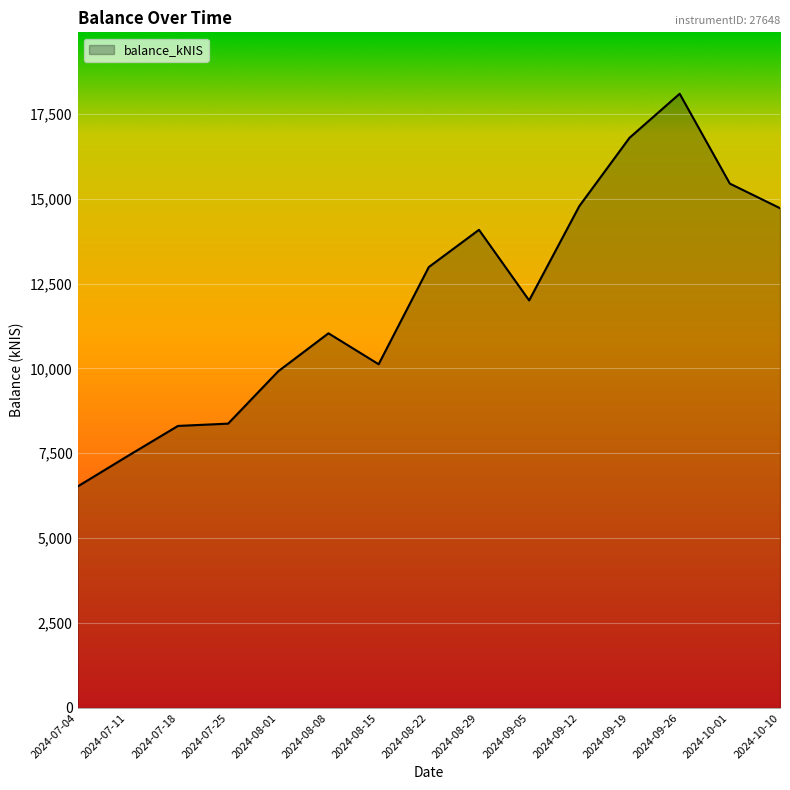

Where does the data first go above 12002?

2024-08-22